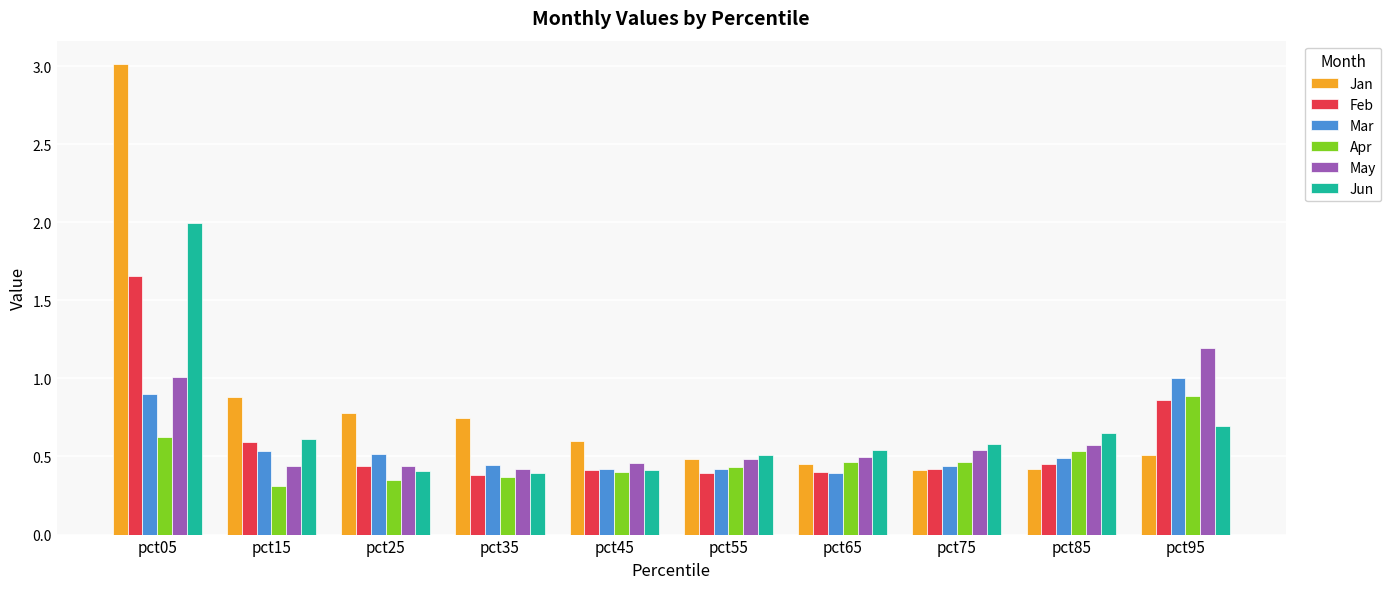

The Feb series shows 0.6 at pct15. True or false?

True